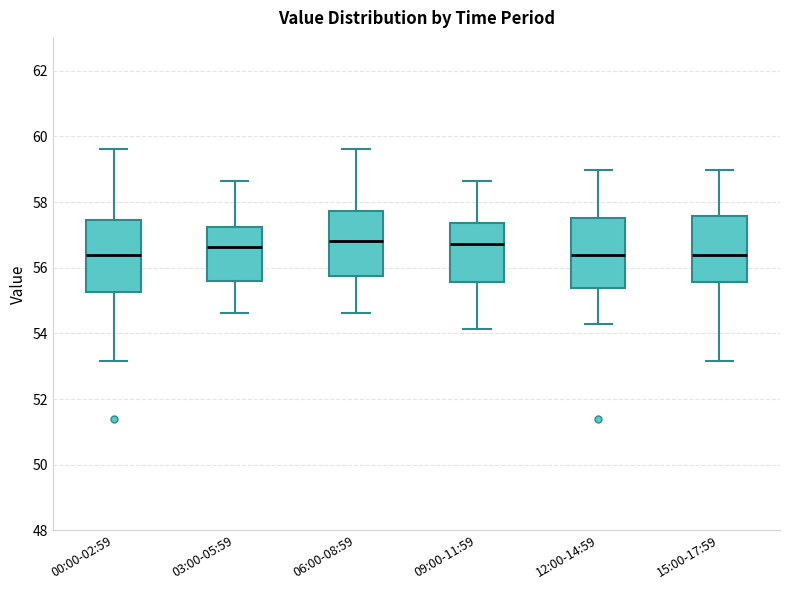

Reading left to right, transcribe this box plot: for each box, give where its median line is, the range the box spans, and where its two whiskers end, as read against the y-axis. The values are not printed on the chart, so give them approximately, as read against the axis.

00:00-02:59: median 56.4, box 55.2 to 57.4, whiskers 53.2 to 59.6
03:00-05:59: median 56.6, box 55.6 to 57.2, whiskers 54.6 to 58.6
06:00-08:59: median 56.8, box 55.8 to 57.8, whiskers 54.6 to 59.6
09:00-11:59: median 56.8, box 55.6 to 57.4, whiskers 54.2 to 58.6
12:00-14:59: median 56.4, box 55.4 to 57.6, whiskers 54.4 to 59.0
15:00-17:59: median 56.4, box 55.6 to 57.6, whiskers 53.2 to 59.0